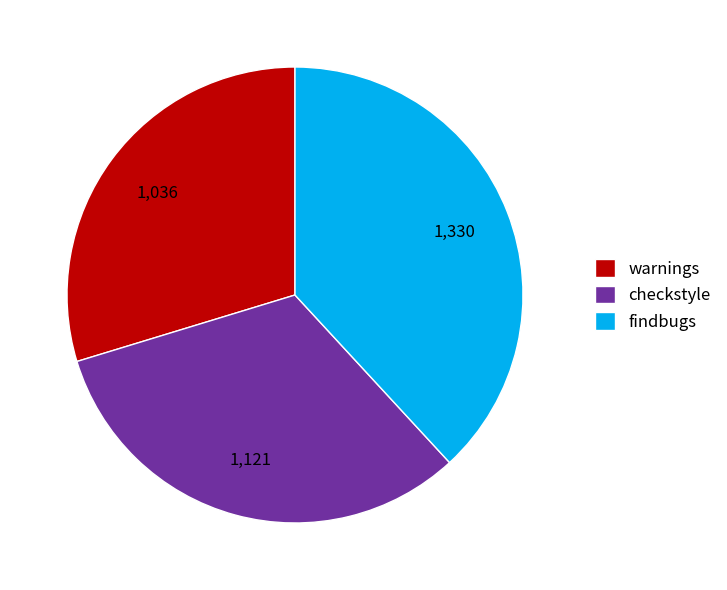

Count the number of slices in the pie.

3